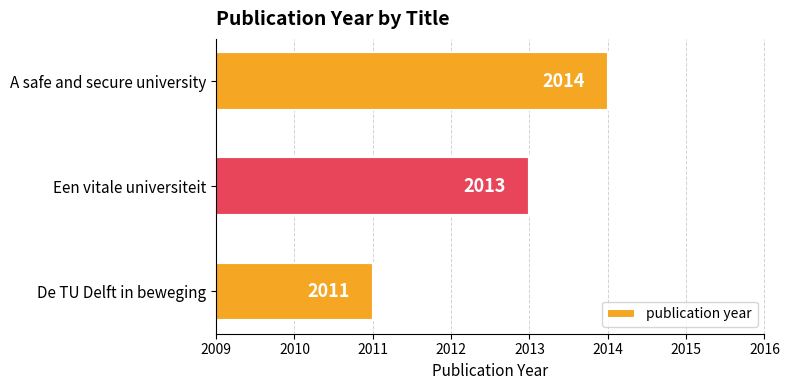

What is the difference between the maximum and minimum values?

3